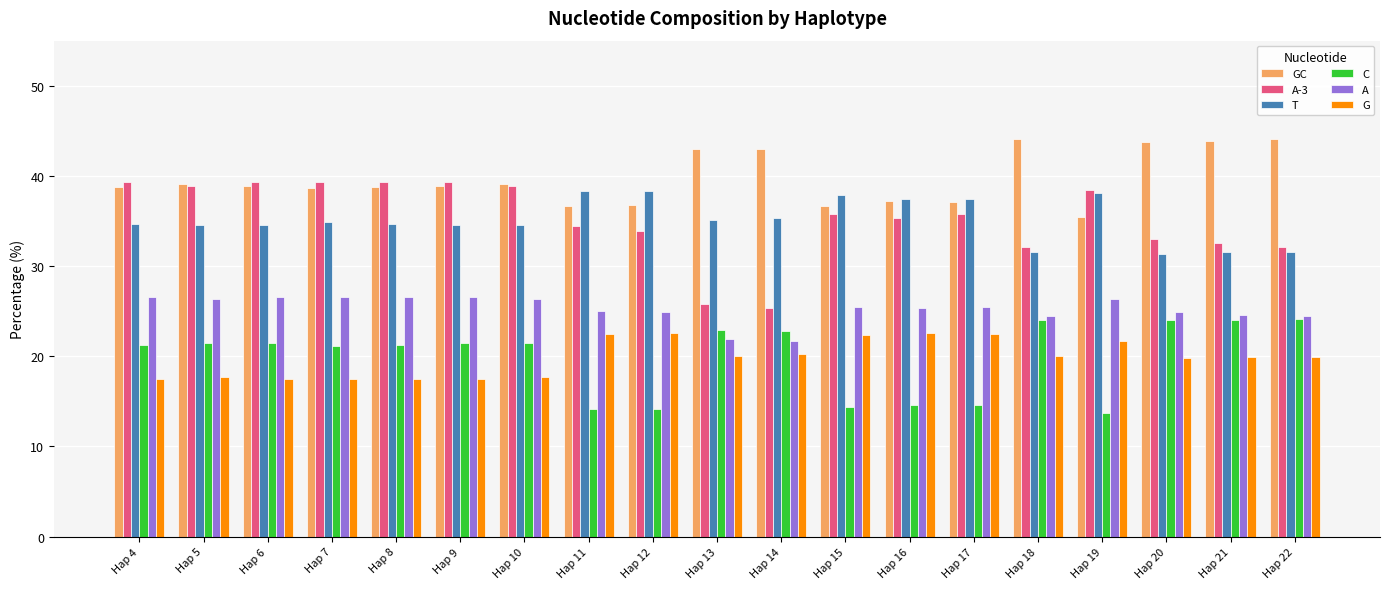

How many values in the T series exceed 34?

15